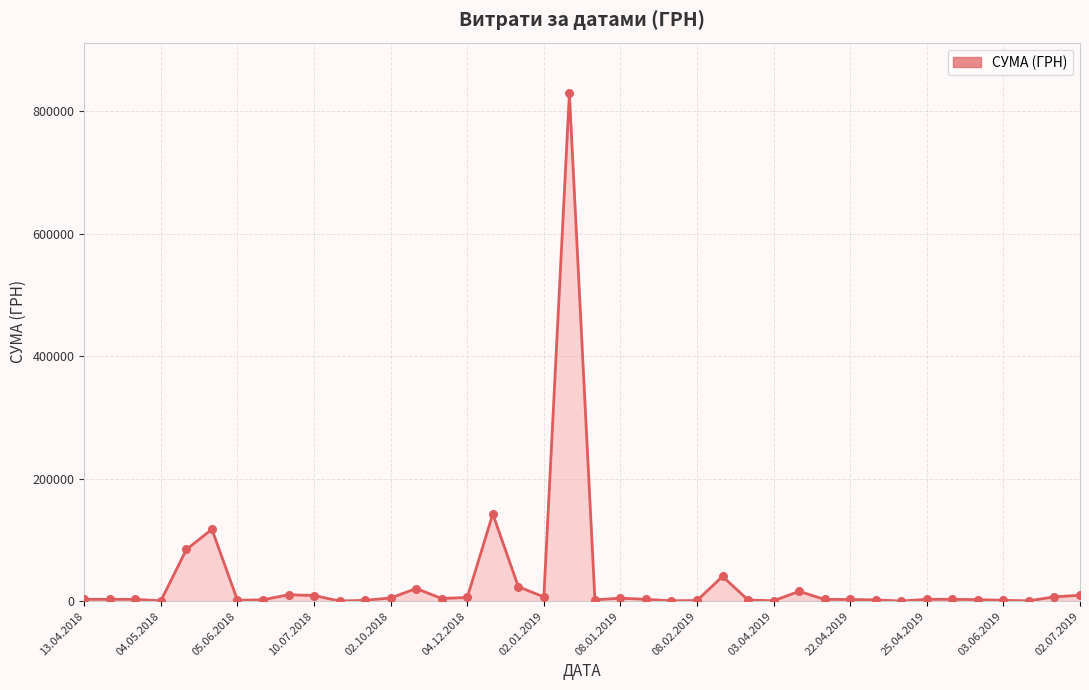

What is the greatest value displayed?

828659.7